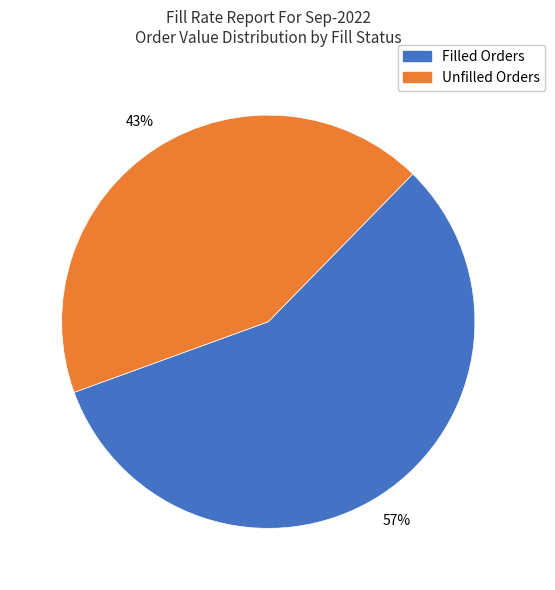

Is there any slice that represents more than half of the pie?

Yes